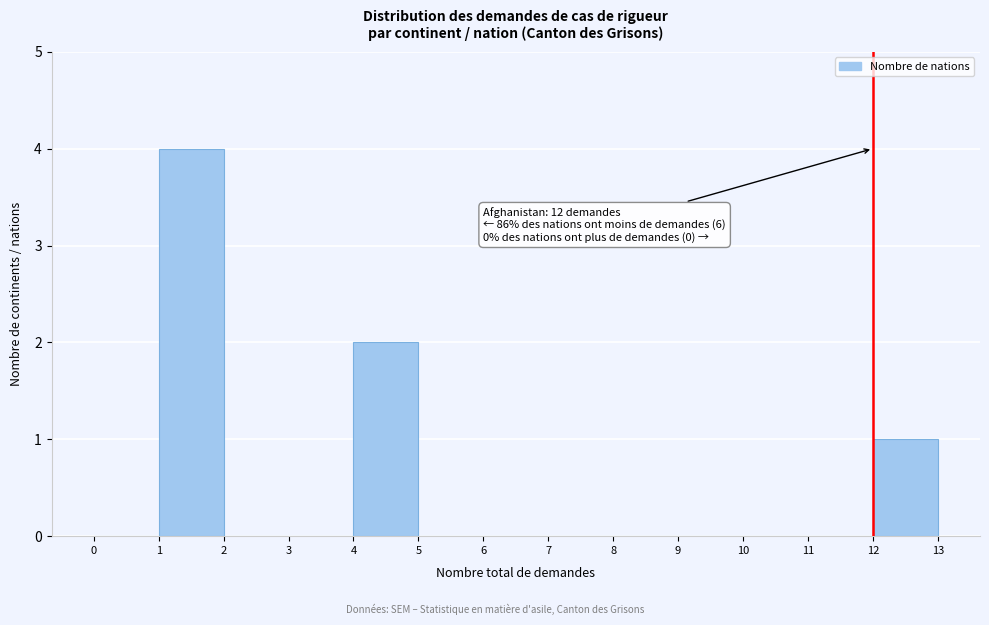

Which range on the x-axis has the tallest bar?

1 to 2